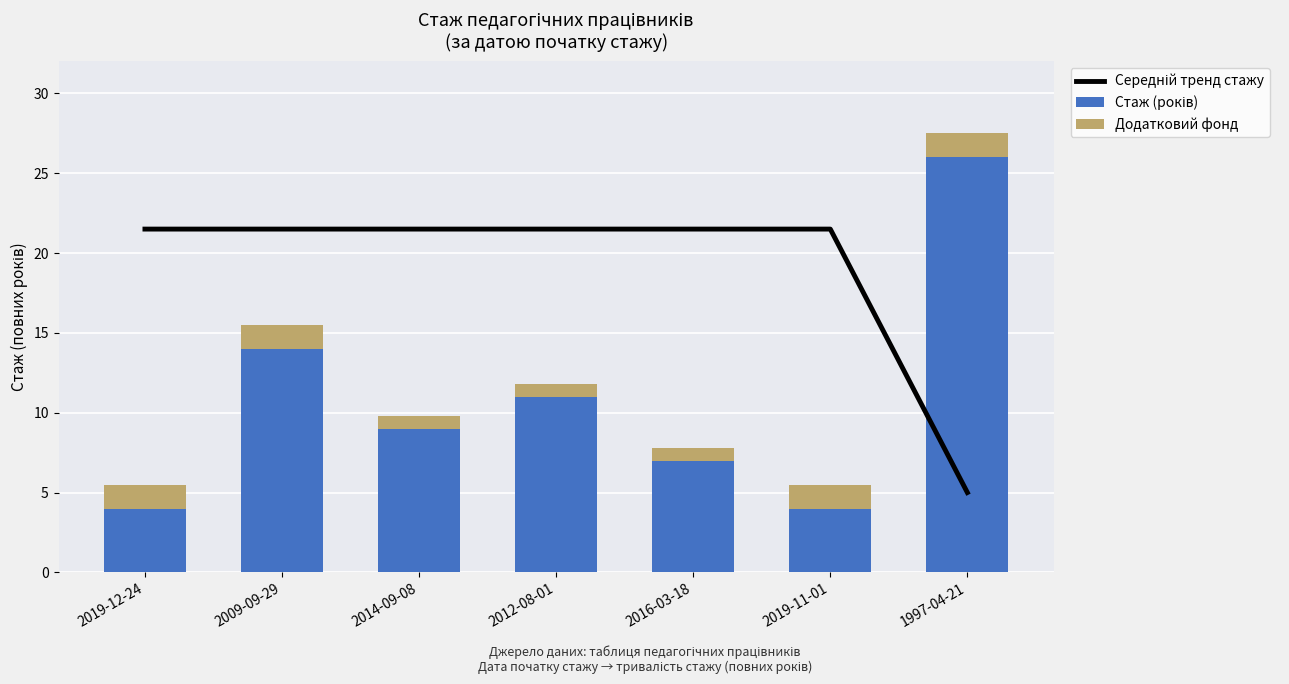

Reading right to left, transcribe all the data shown in this chart.

Середній тренд стажу: 1997-04-21=5.0	2019-11-01=21.5	2016-03-18=21.5	2012-08-01=21.5	2014-09-08=21.5	2009-09-29=21.5	2019-12-24=21.5
Стаж (років): 1997-04-21=26.0	2019-11-01=4.0	2016-03-18=7.0	2012-08-01=11.0	2014-09-08=9.0	2009-09-29=14.0	2019-12-24=4.0
Додатковий фонд: 1997-04-21=1.5	2019-11-01=1.5	2016-03-18=0.8	2012-08-01=0.8	2014-09-08=0.8	2009-09-29=1.5	2019-12-24=1.5